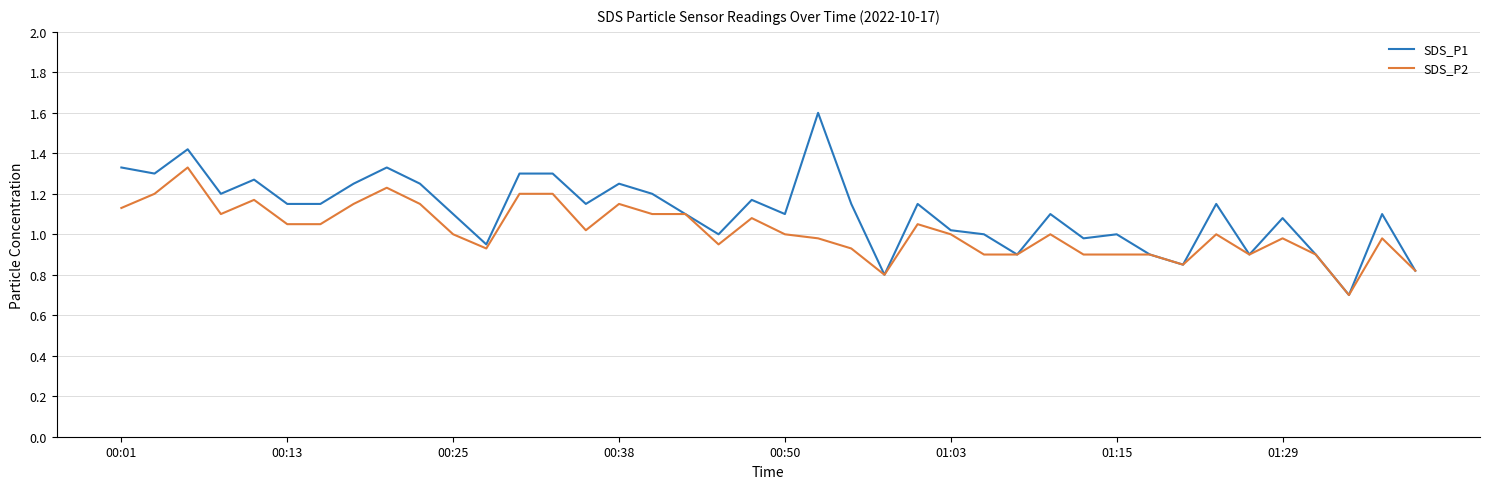

Which series has the largest total across all categories?

SDS_P1